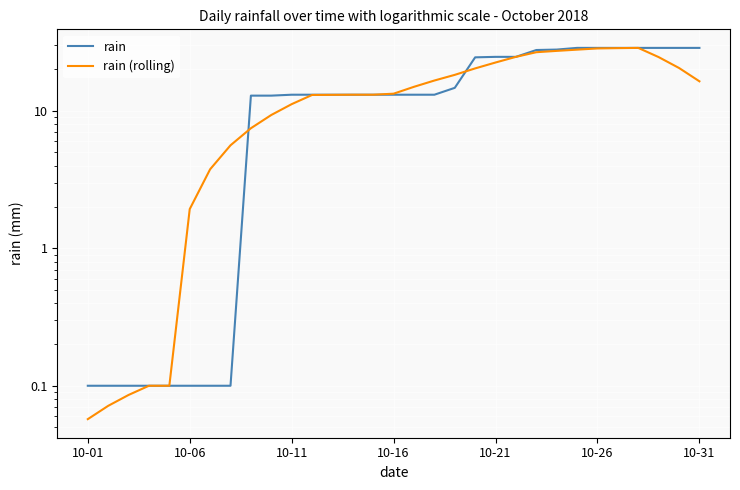

What is the approximate value of rain at 10-21?

24.7